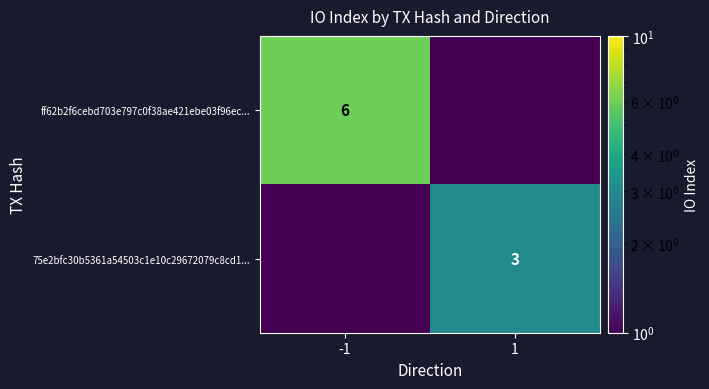

At which category is the sum across all series the highest?

-1